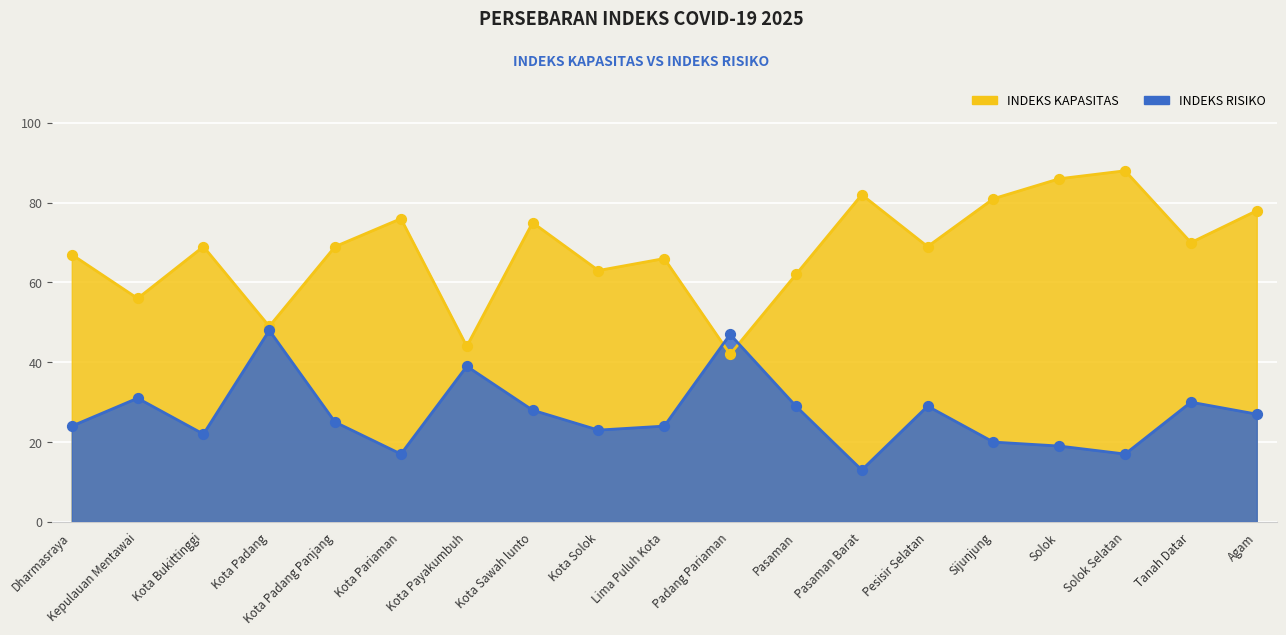

Which series has the largest total across all categories?

INDEKS KAPASITAS